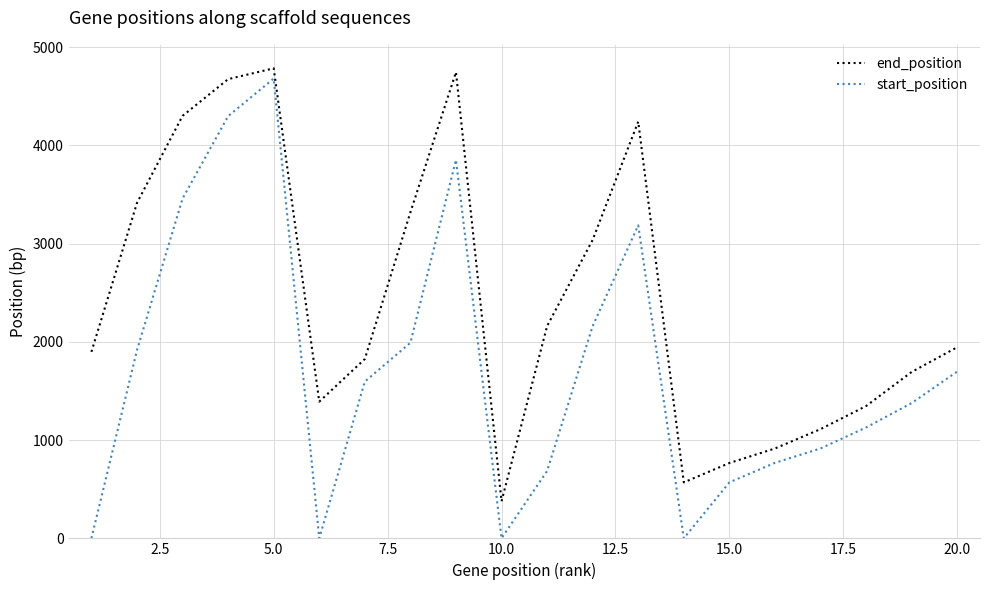

What is the greatest value displayed?

4785